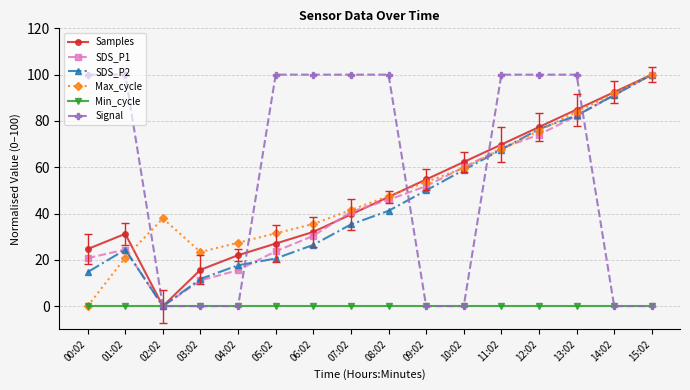

At which label does SDS_P2 reach its peak?

15:02